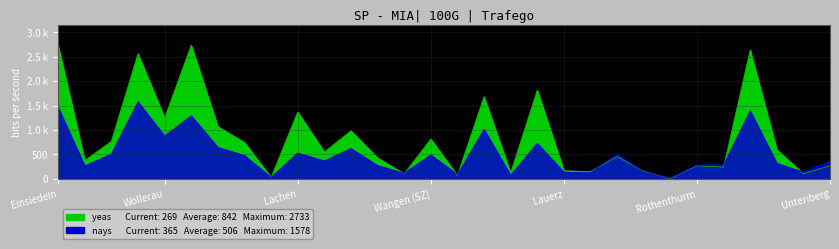

How many times do nays and yeas cross each other?

11